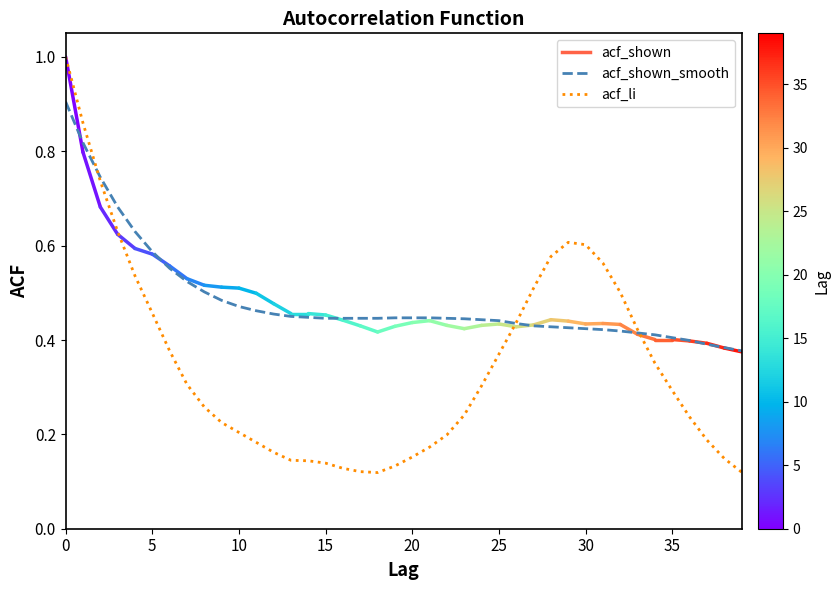

True or false: acf_shown_smooth and acf_li intersect in this chart.

True